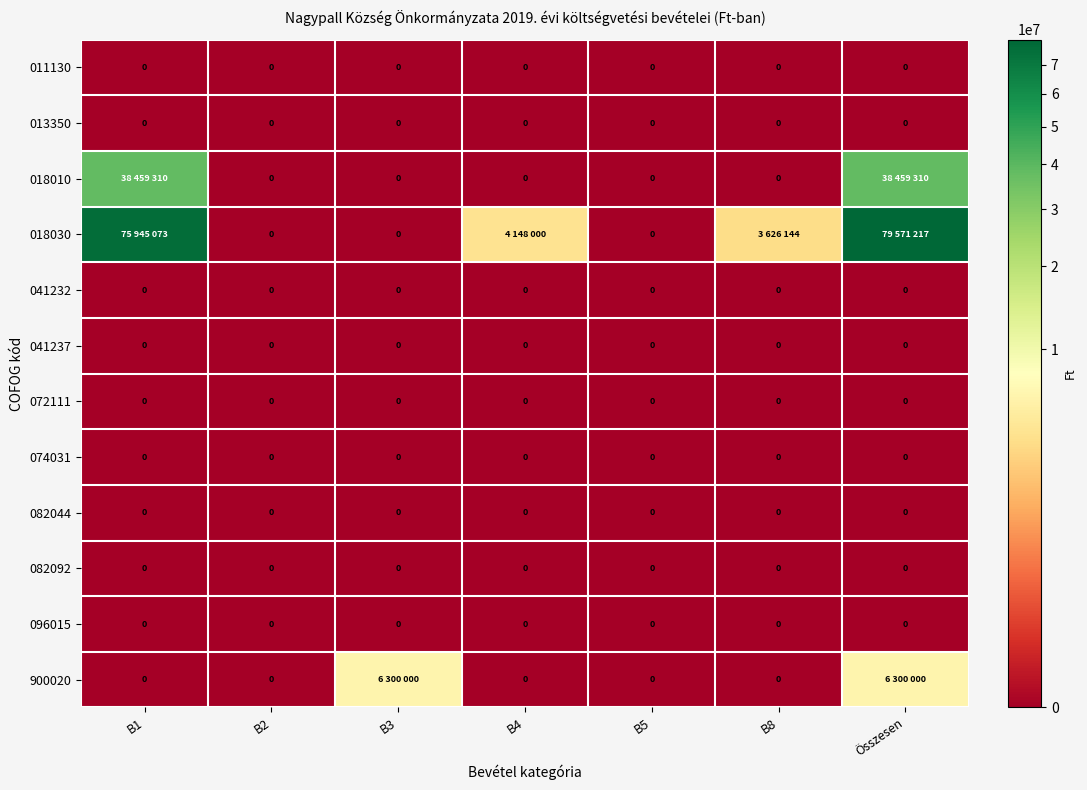

The 096015 series shows 0 at B3. True or false?

True